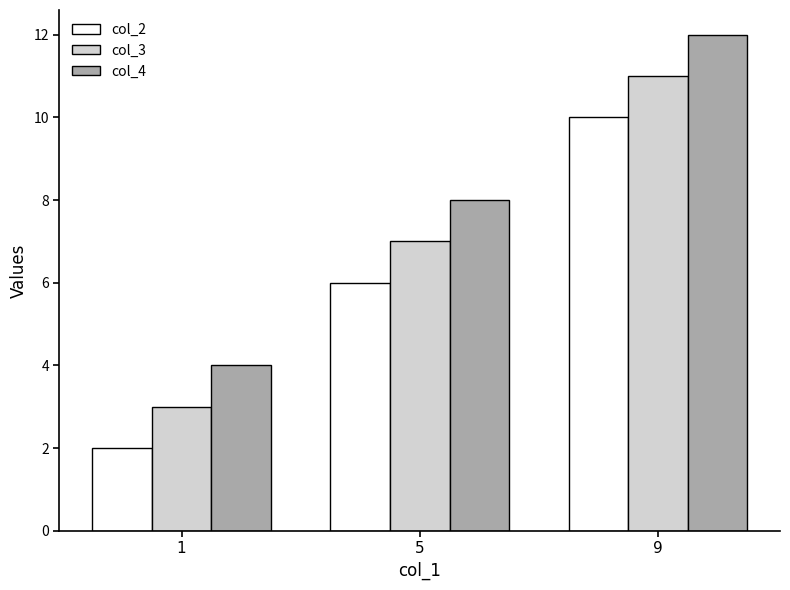

What is the sum of the col_3 values at 5 and 1?

10